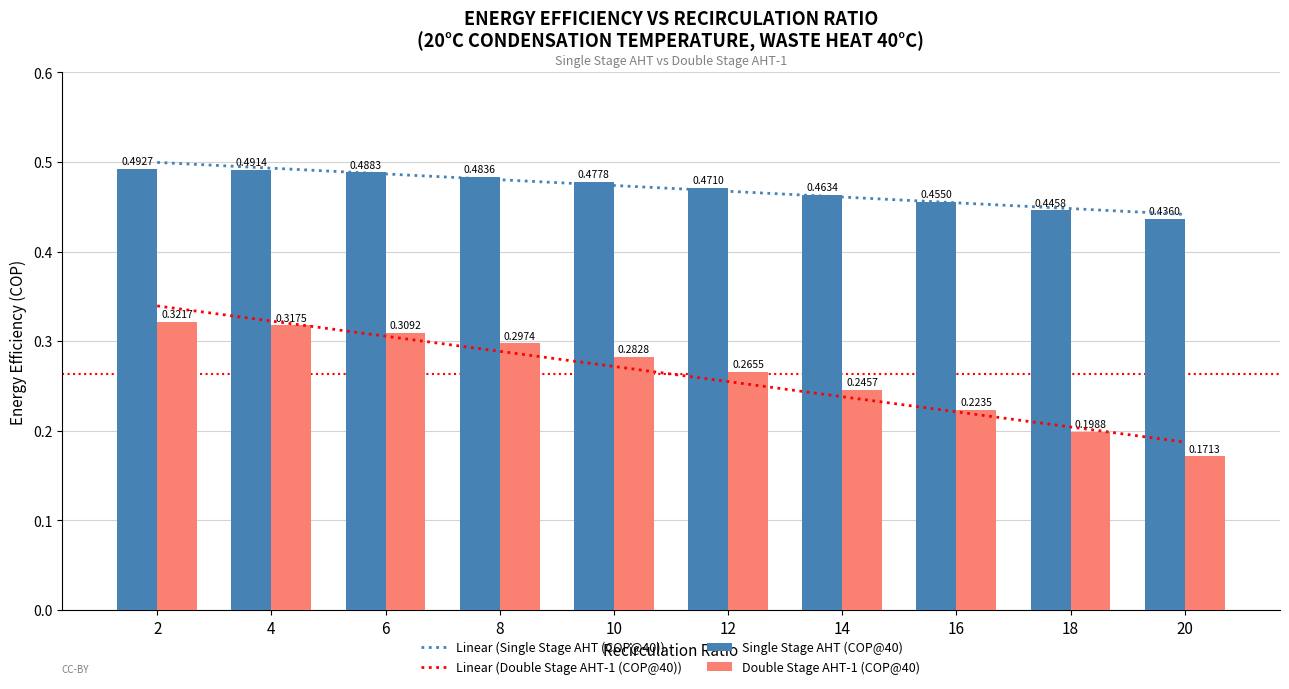

What is the approximate value of Double Stage AHT-1 (COP@40) at 4?

0.3